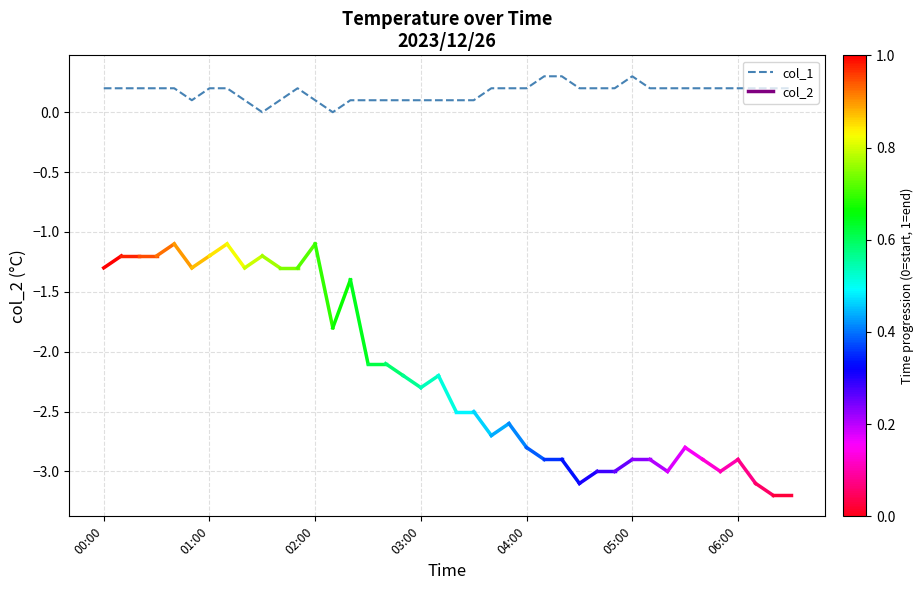

What is the maximum value shown in the chart?

0.3